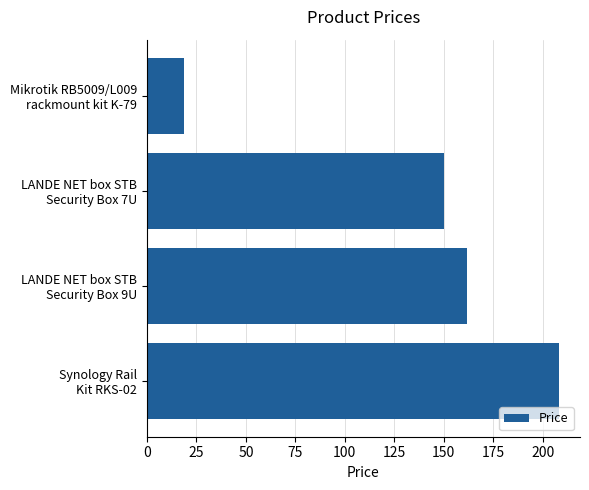

At which category does the chart reach its peak across all series?

Synology Rail
Kit RKS-02